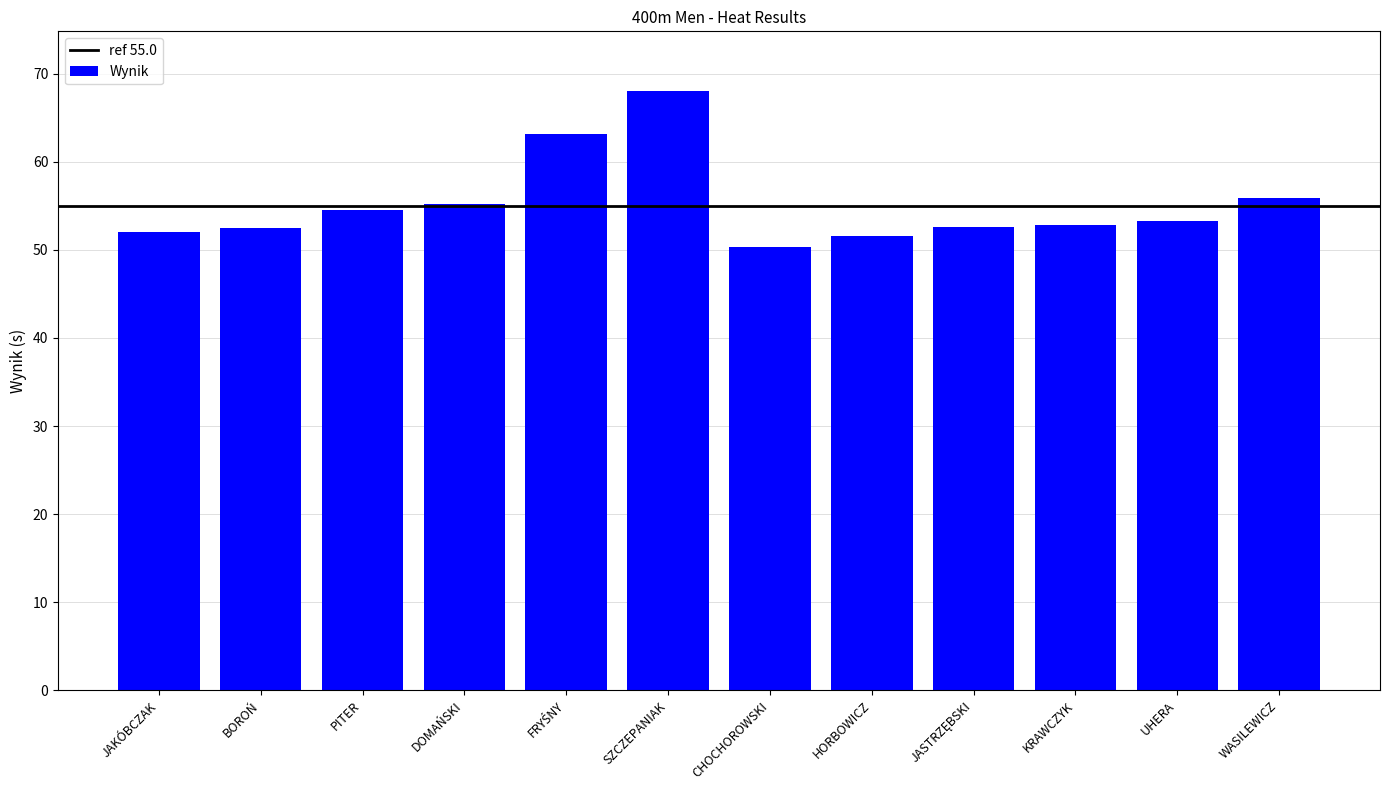

Count the number of categories in the chart.

12